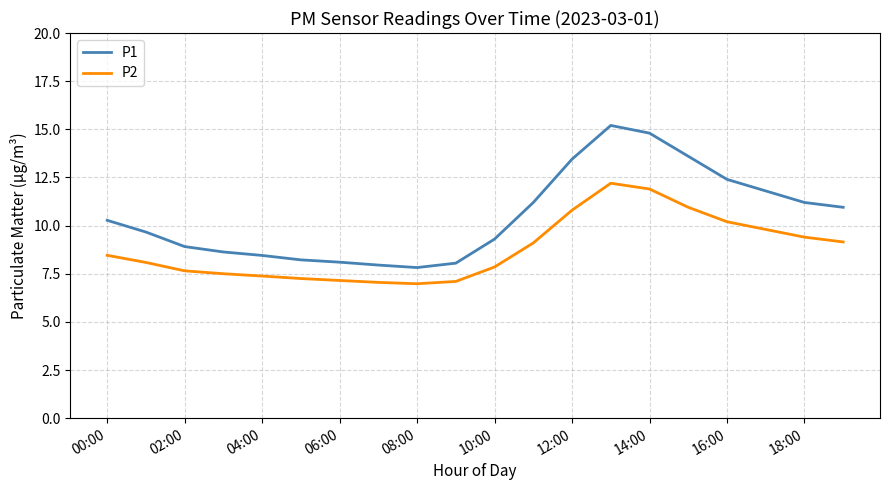

Does the chart display data point markers on the line(s)?

No